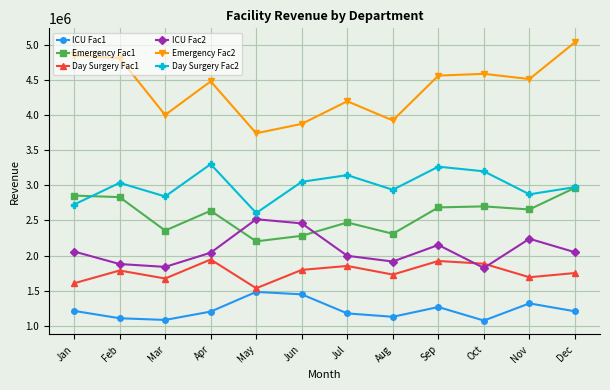

True or false: Day Surgery Fac2 and ICU Fac2 intersect in this chart.

False